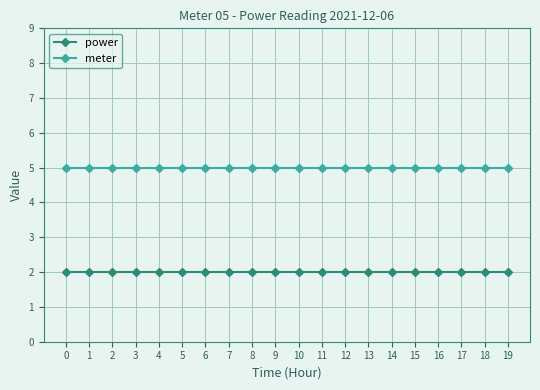

Does the chart have visible grid lines?

Yes